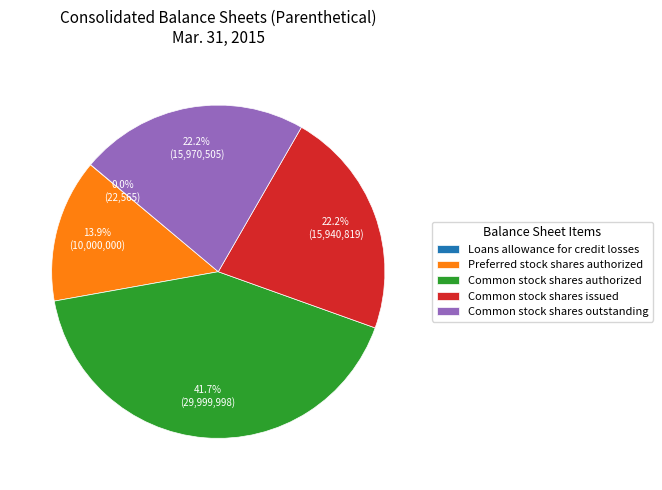

What percentage is the Preferred stock shares authorized slice, to the nearest percent?

14%